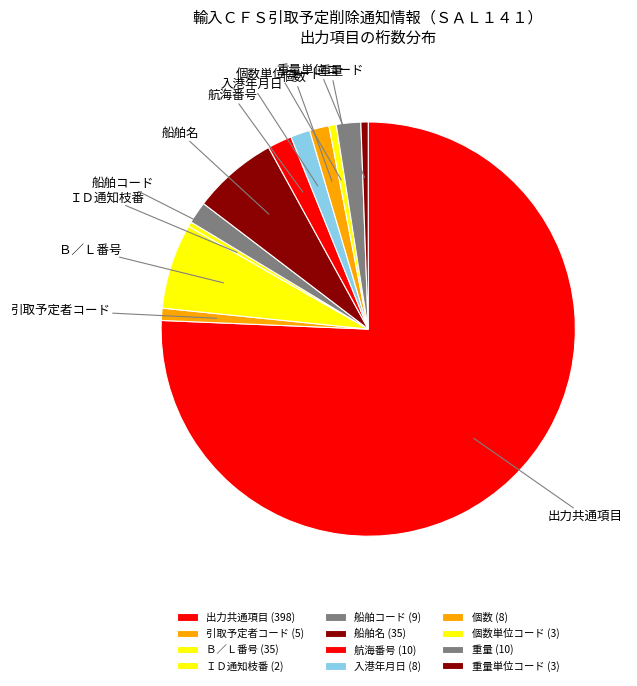

Combined, do 重量 and 個数単位コード account for over 50%?

No